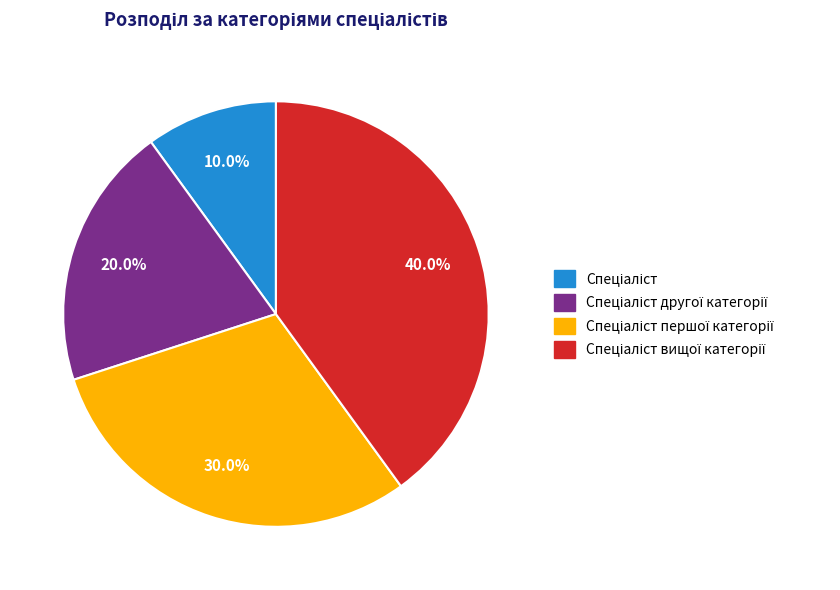

Is there a majority slice in this chart?

No